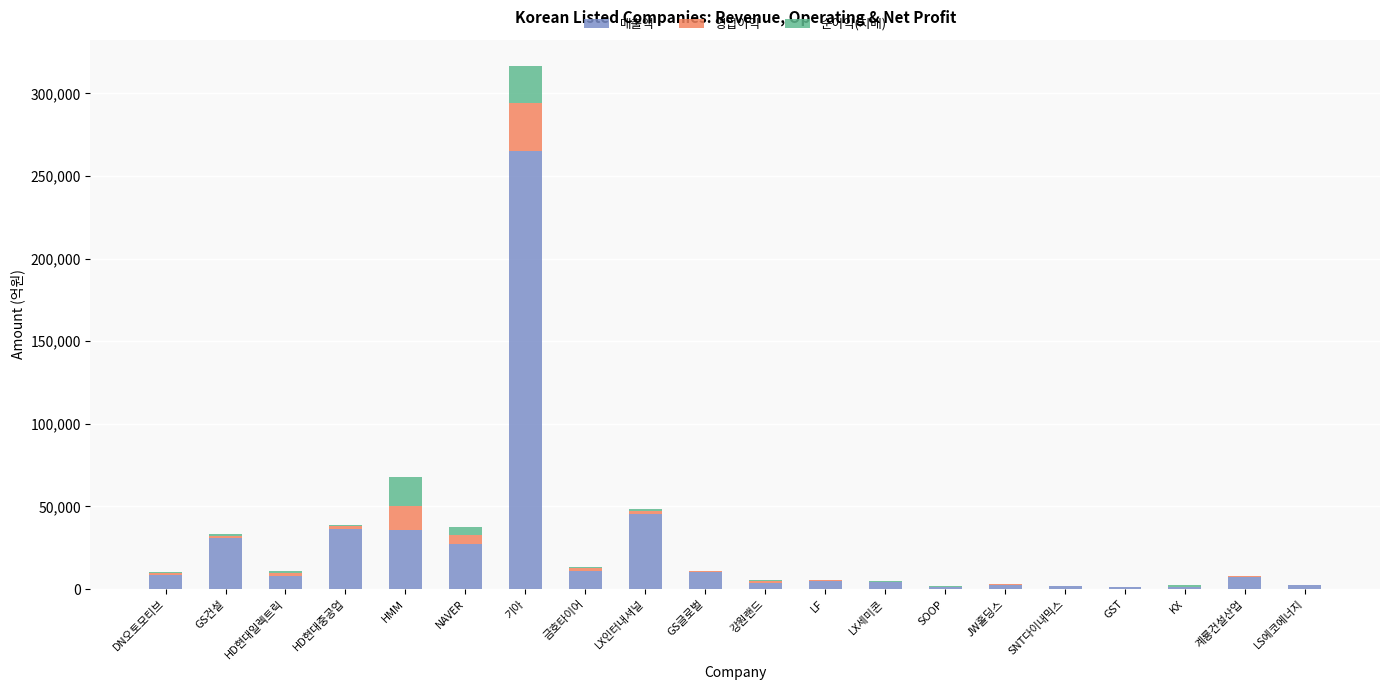

What value does the 매출액 series have at 기아?

265198.8